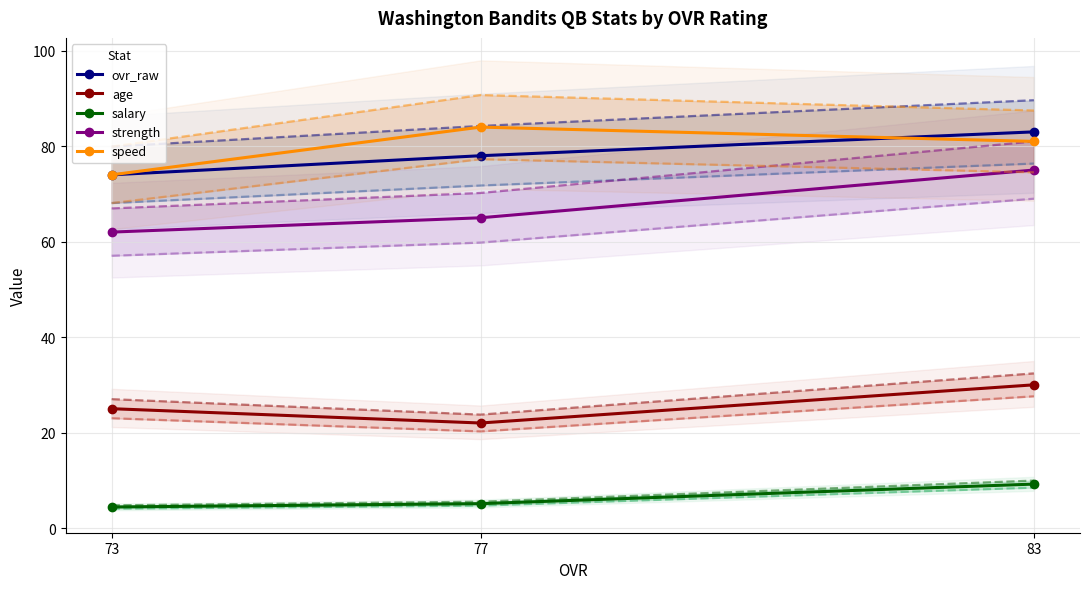

List the series in order of their peak value, lowest first.

salary, age, strength, ovr_raw, speed